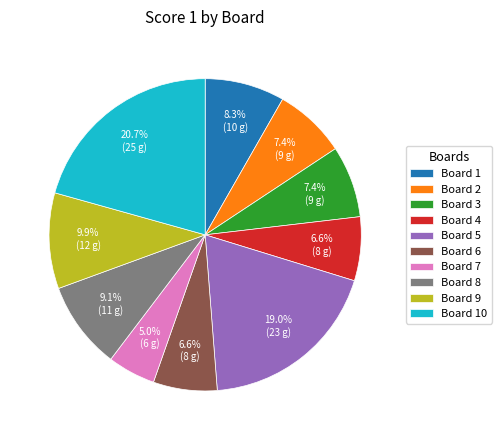

What is the largest slice in the pie chart?

Board 10